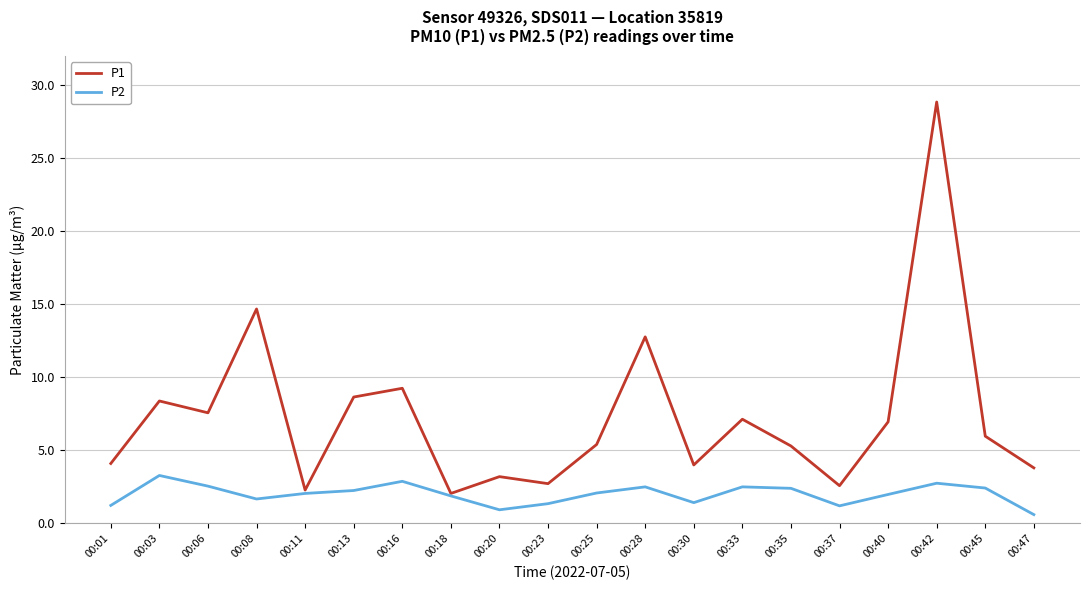

Where is the first local maximum for P2?

00:03